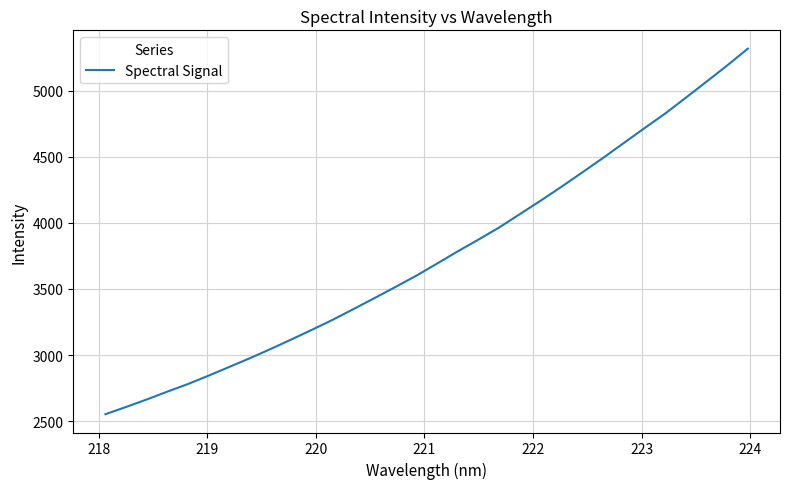

What is the difference between the maximum and minimum values?

2764.0